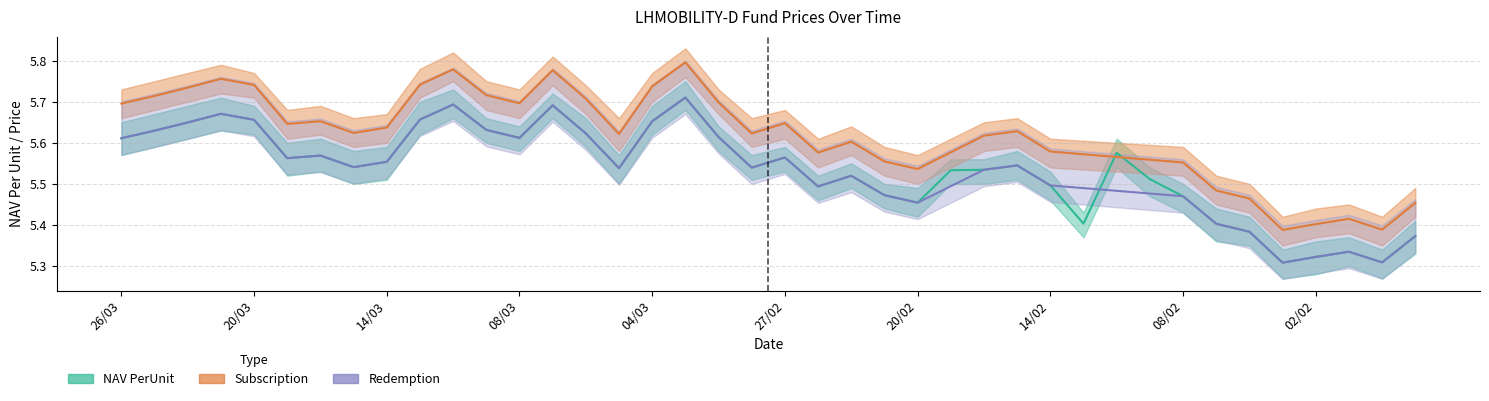

What is the value of the Subscription point at the 8th from the left?

5.6